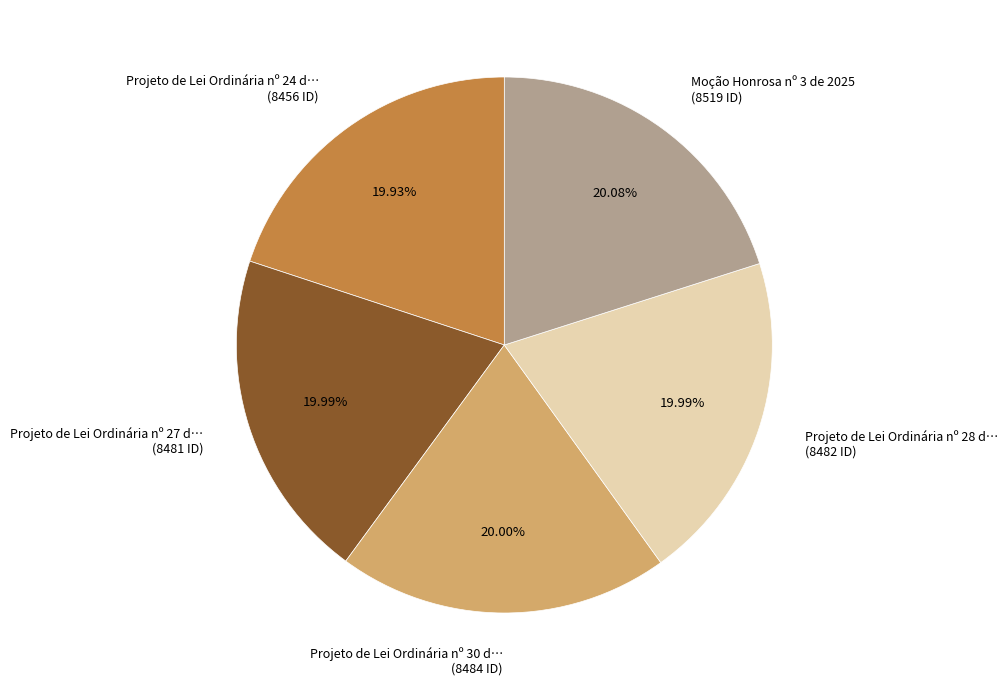

Is there any slice that represents more than half of the pie?

No